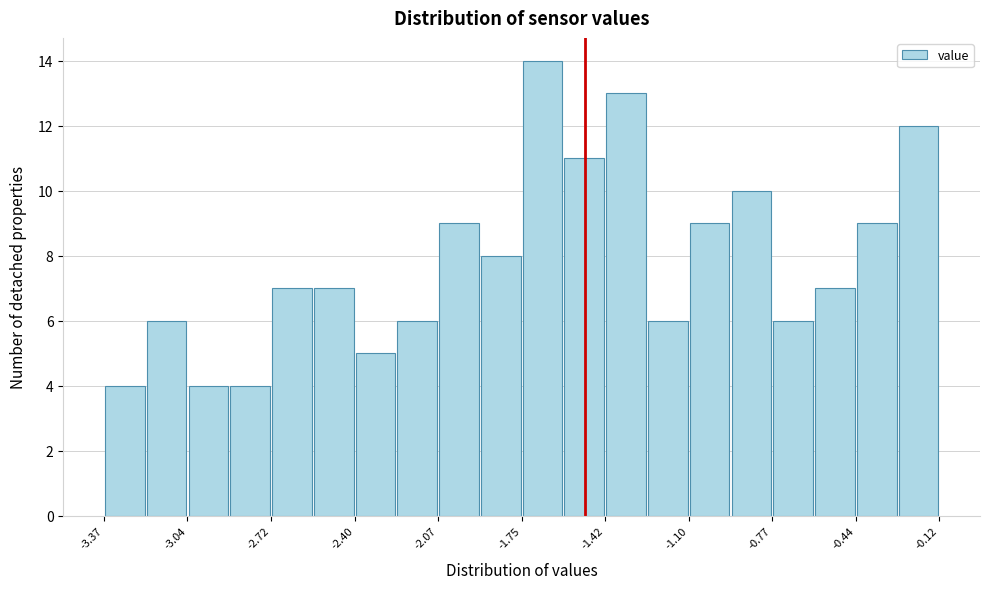

Read against the x-axis, roughly where is the centre of the tallest bar?

-1.65